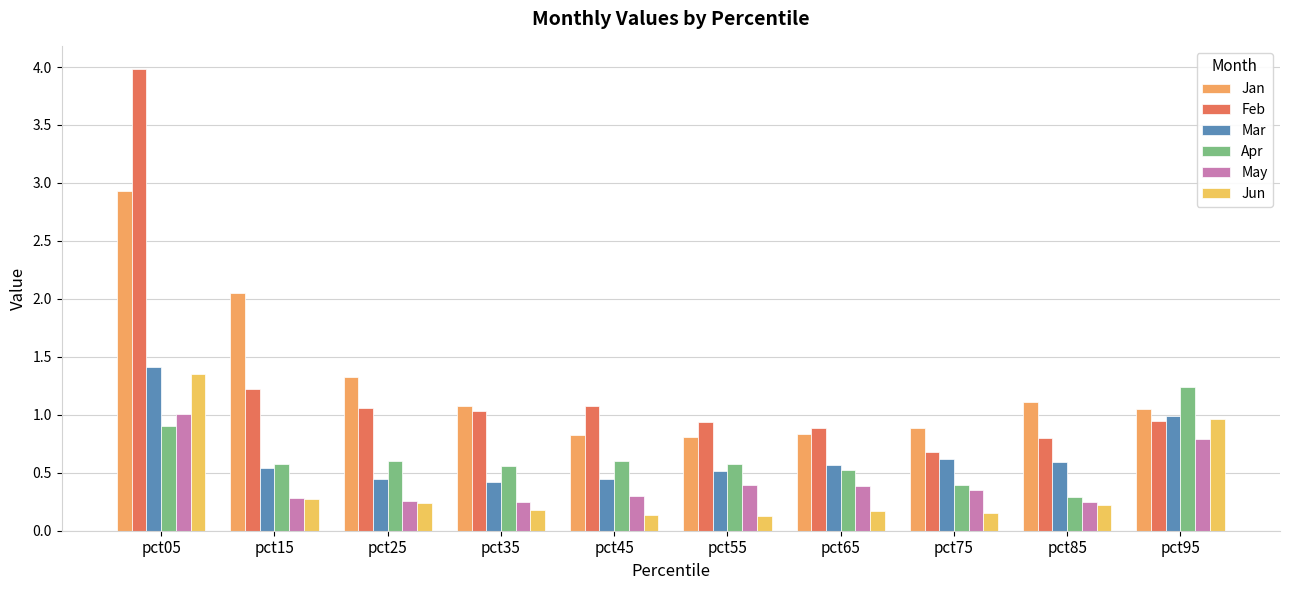

At how many categories does at least one series exceed 3?

1